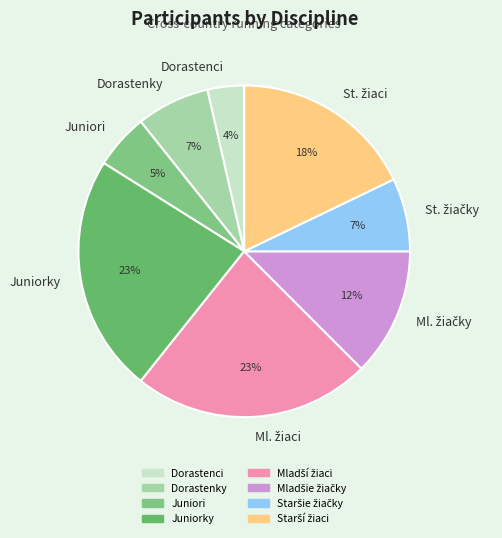

True or false: Juniorky accounts for 13% of the total.

False